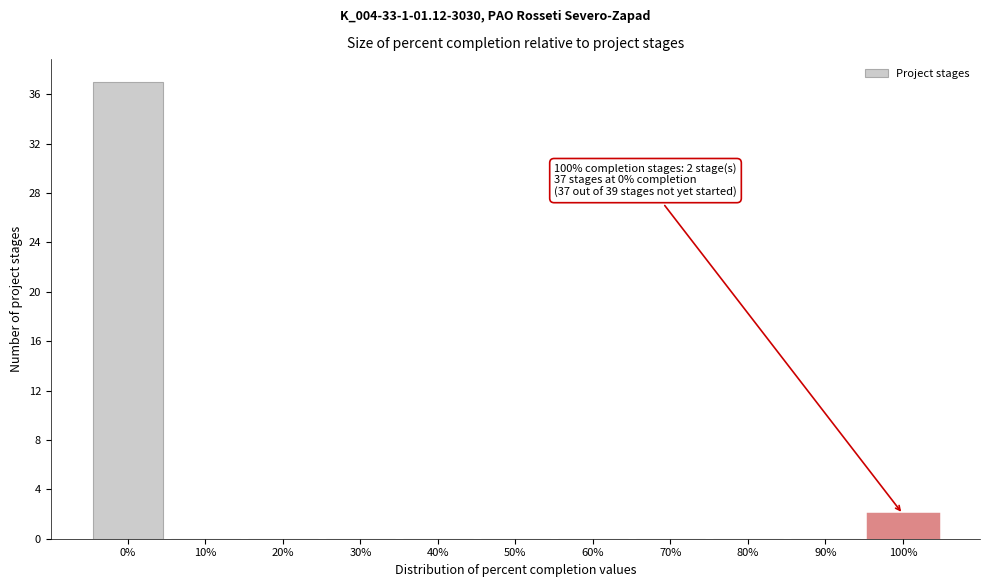

Reading right to left, list all the values displayed in this chart.

100%=2	90%=0	80%=0	70%=0	60%=0	50%=0	40%=0	30%=0	20%=0	10%=0	0%=37